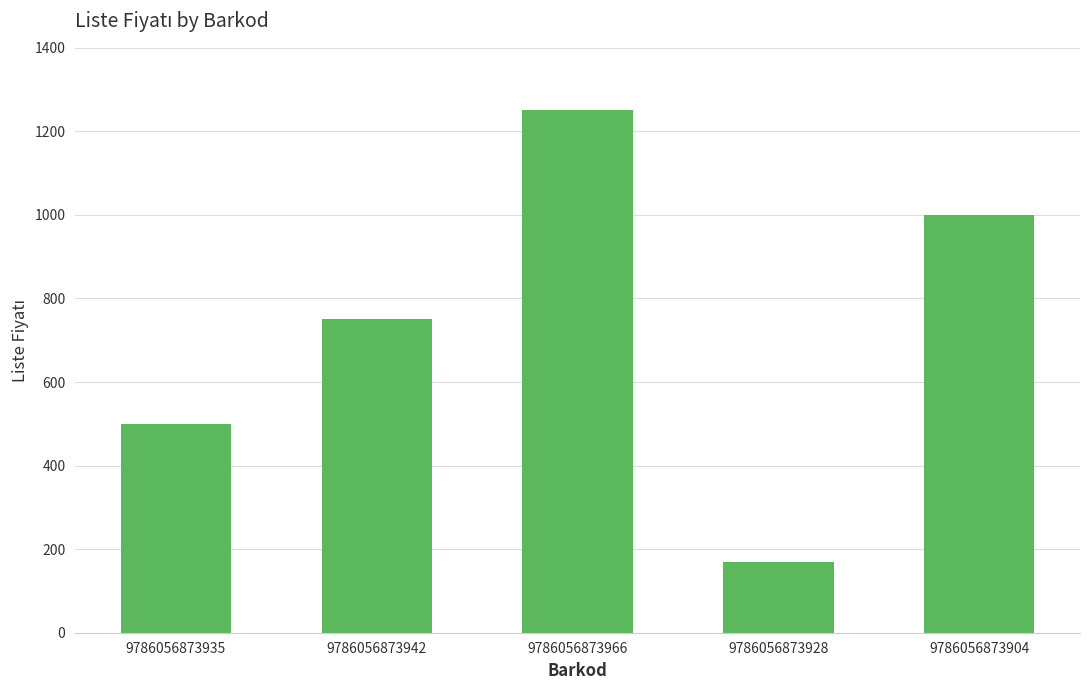

What is the change in value from 9786056873966 to 9786056873928?

-1080